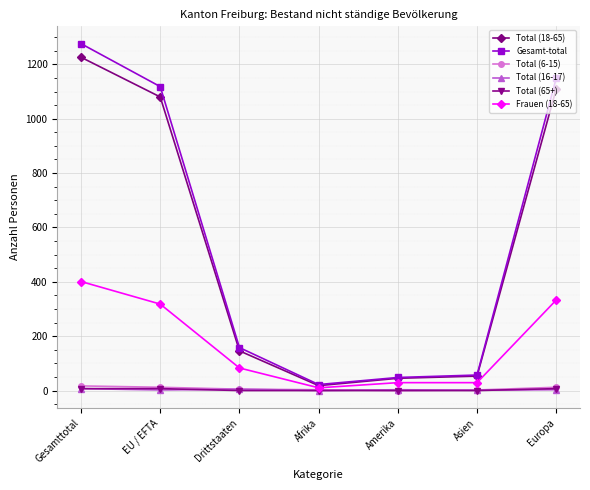

Which category has the highest value in the Frauen (18-65) series?

Gesamttotal